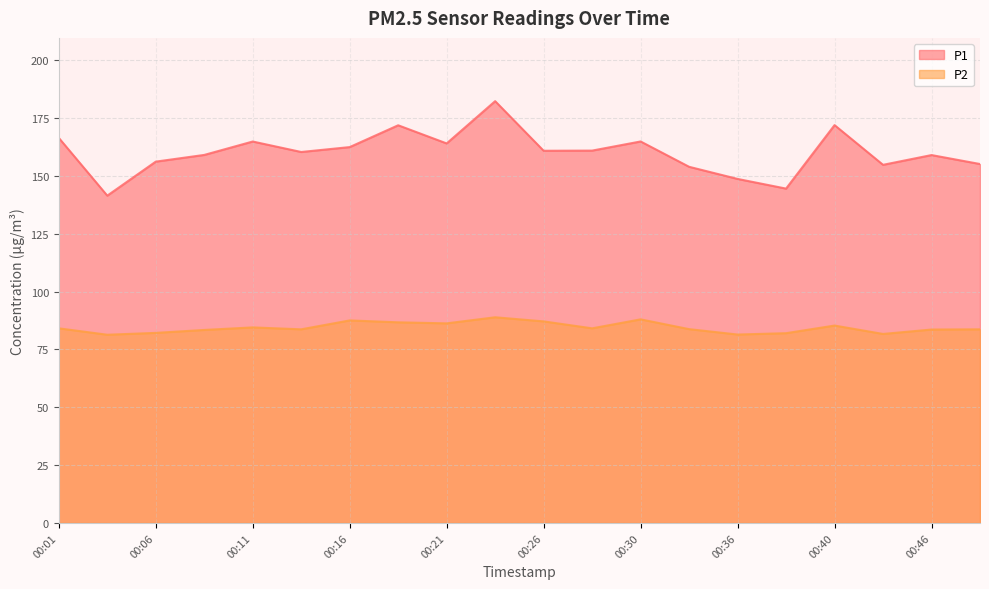

How many data points does each series have?

20